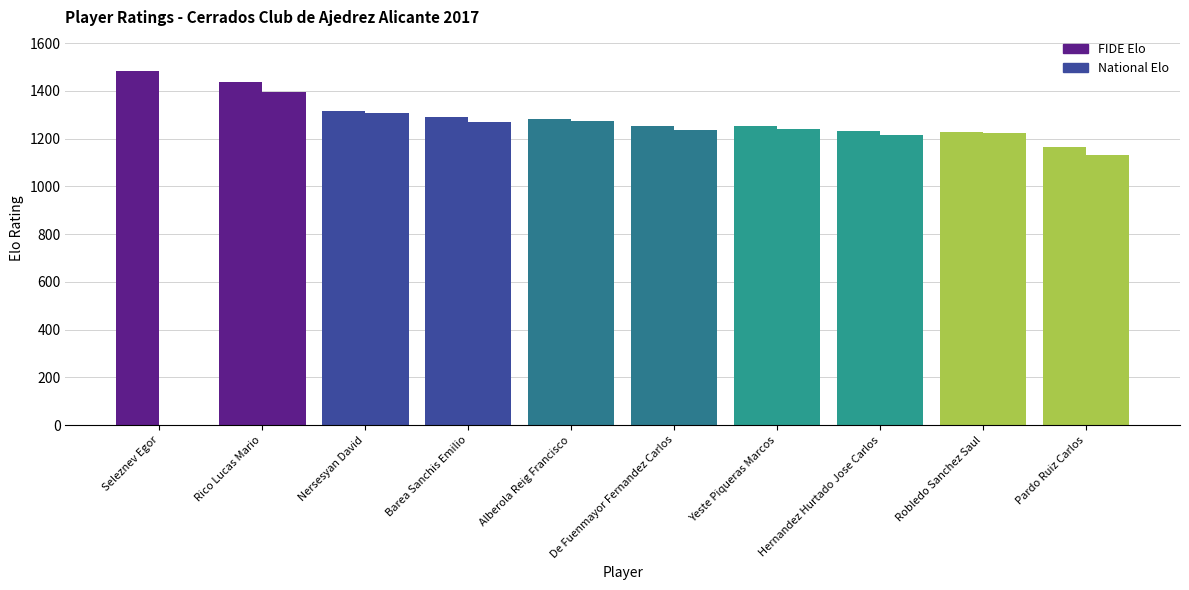

How many groups of bars are there?

10